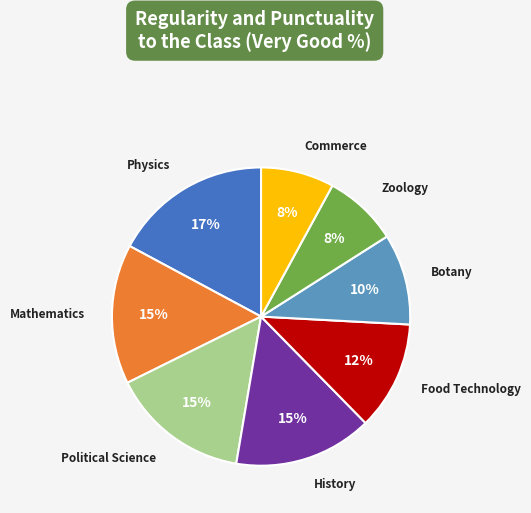

To the nearest percent, what is the difference between the Political Science and Physics slice percentages?

2%